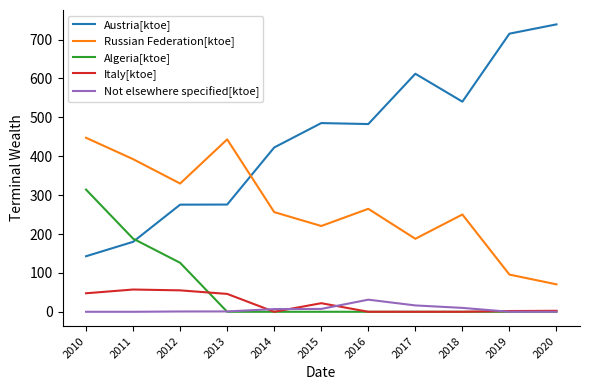

At how many categories does at least one series exceed 569?

3